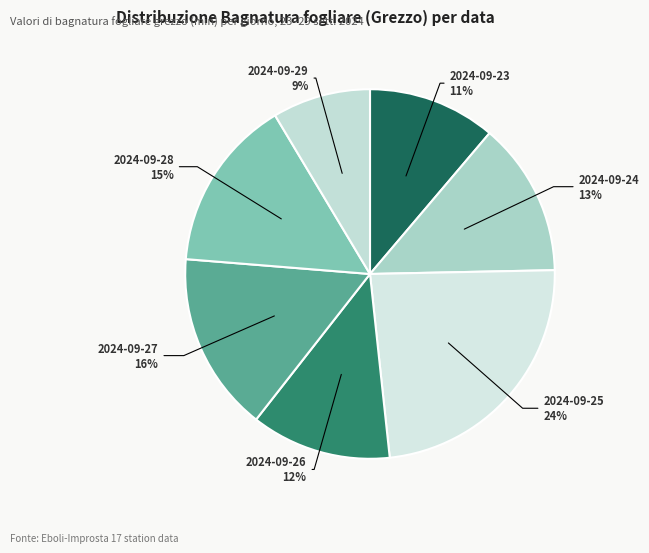

Which slice is the smallest?

2024-09-29